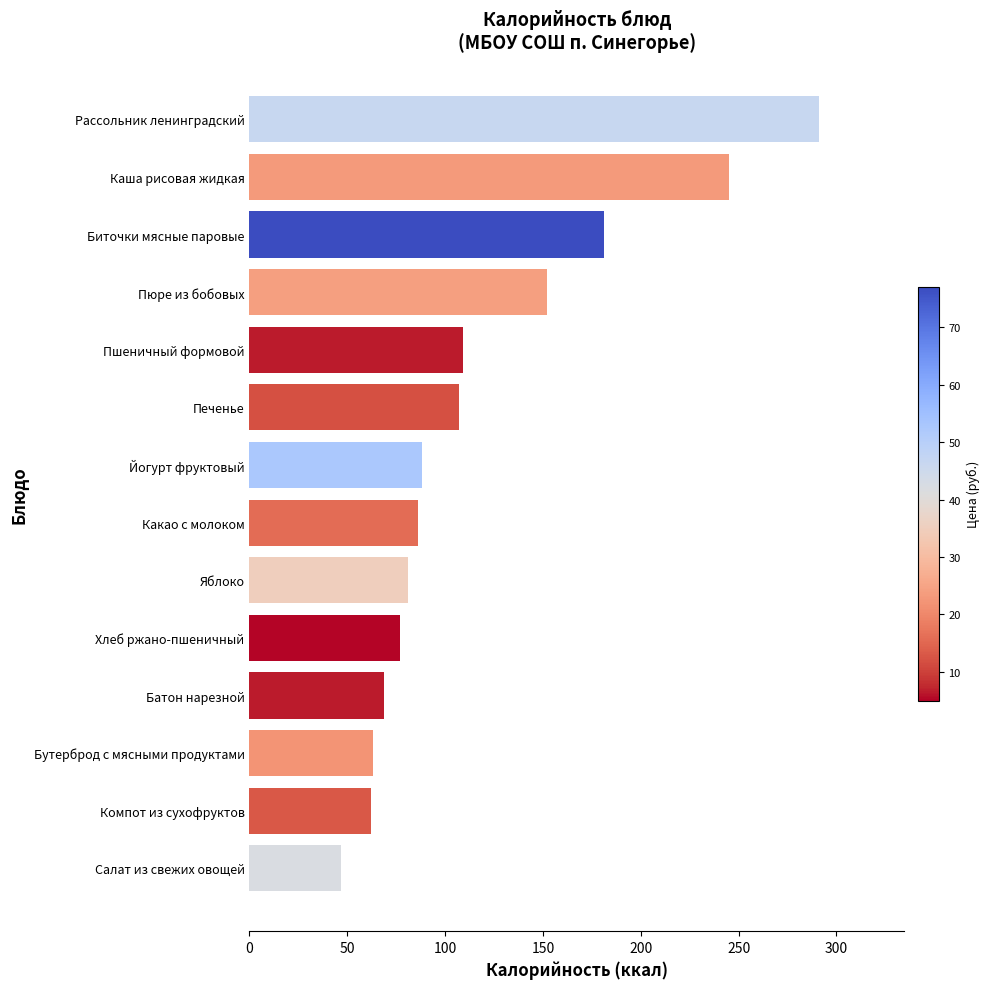

What is the value of the 3rd bar from the top?

181